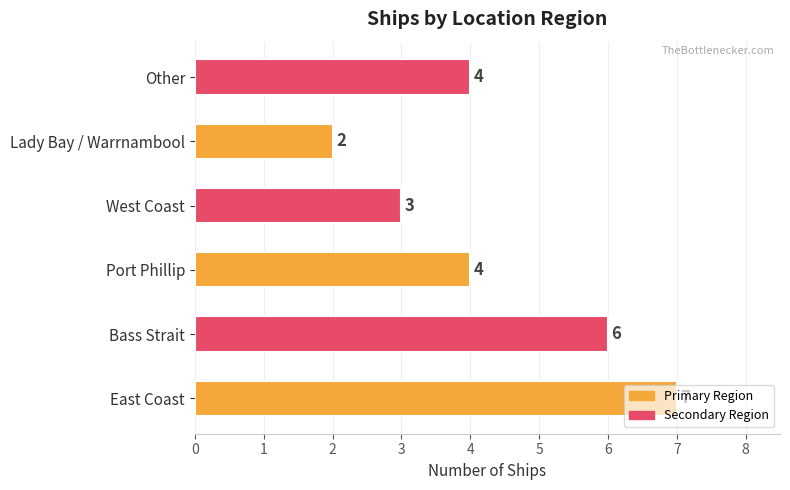

What is the average value?

4